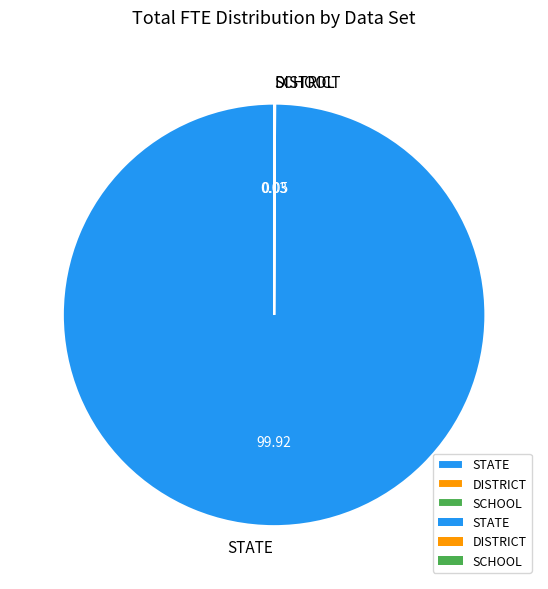

Is it true that STATE is 100% of the pie?

True